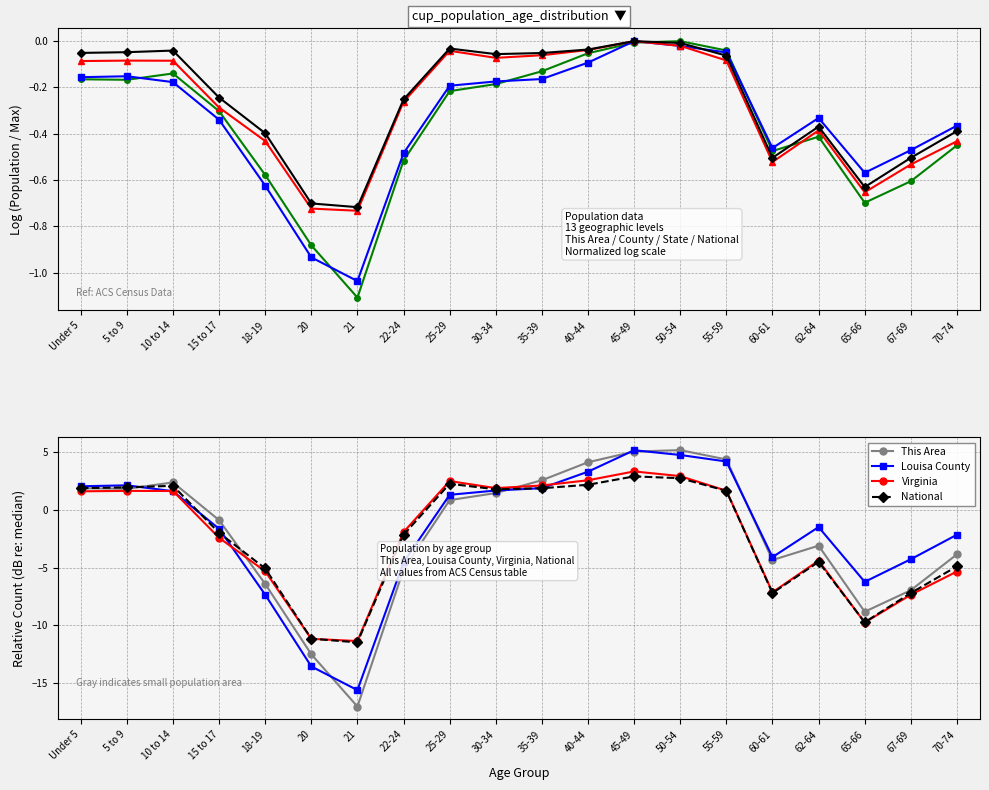

What is the sum of all Louisa County values?

-33.2